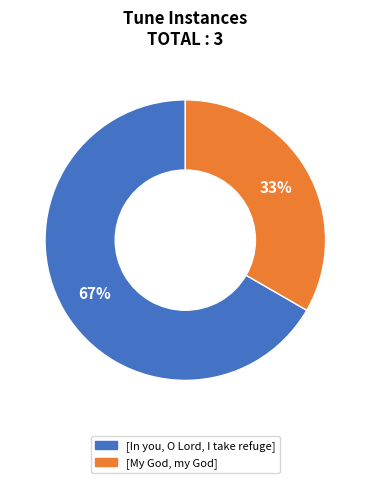

To the nearest percent, what is the average slice percentage?

50%